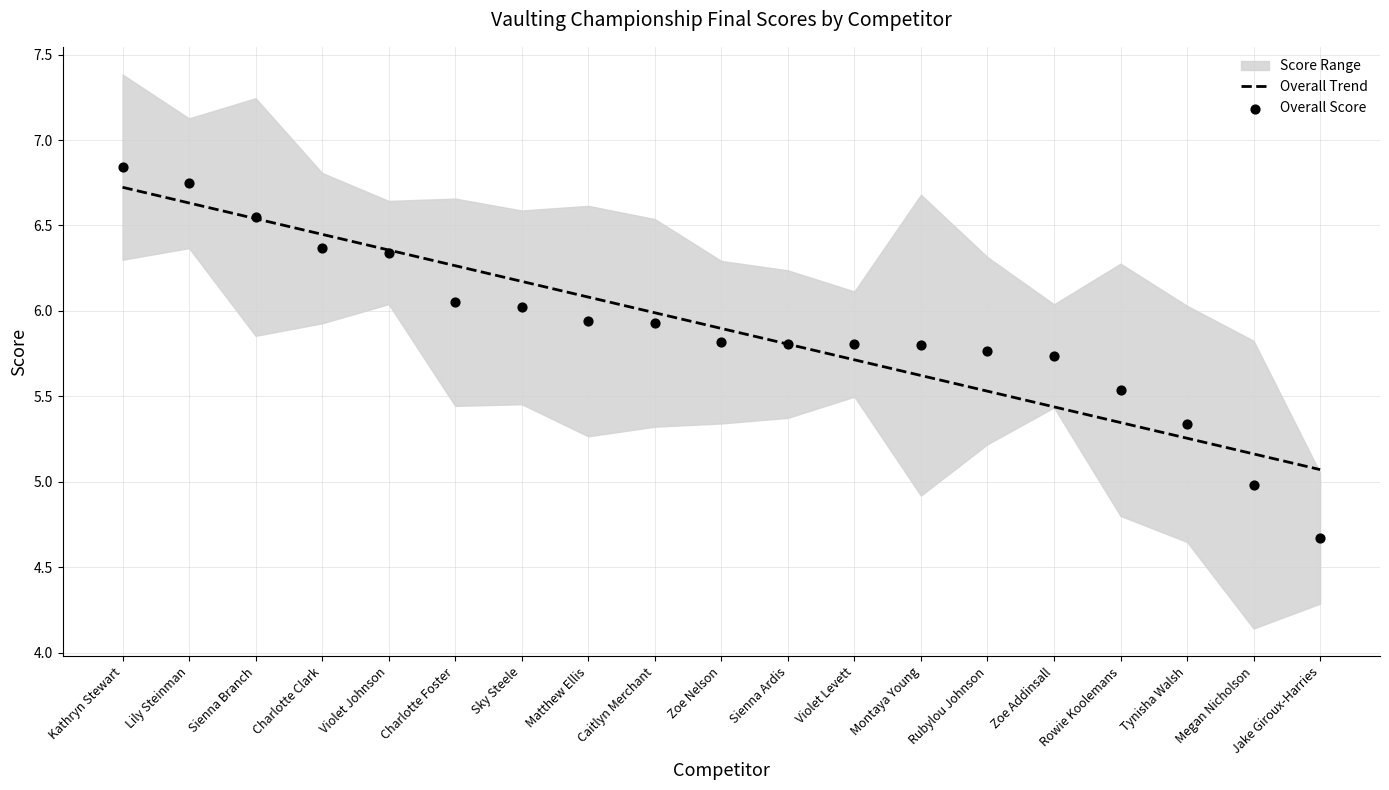

What is the total value across all series at Sky Steele?

12.2